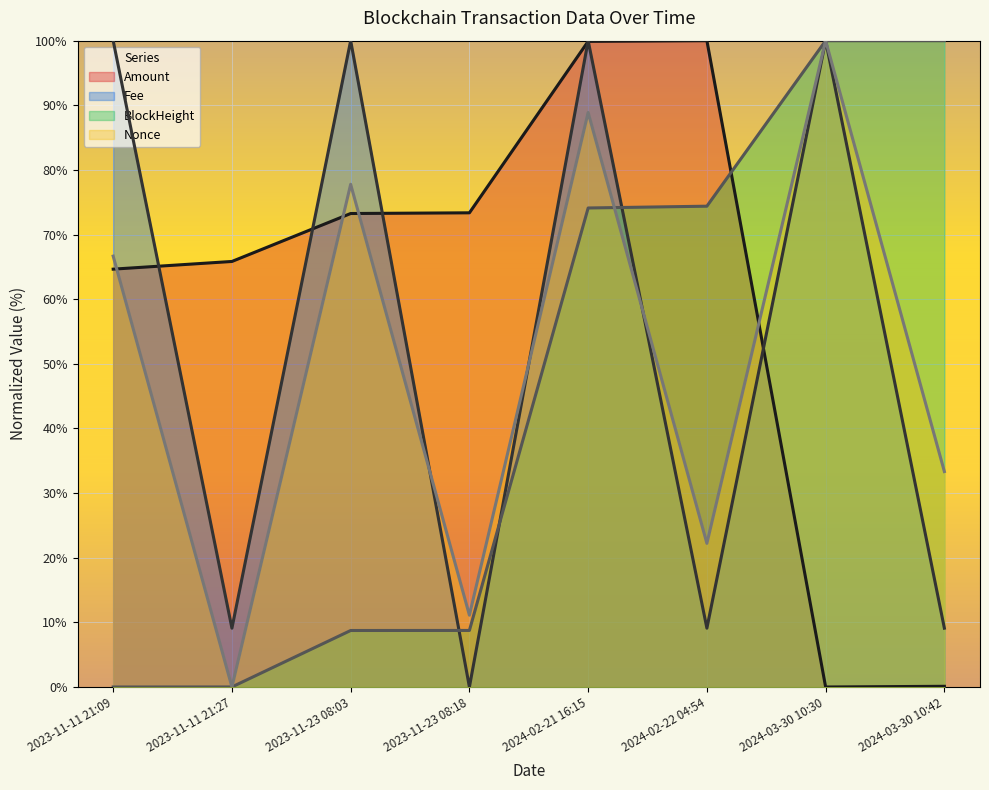

What are all the series names shown in the legend?

Amount, Fee, BlockHeight, Nonce